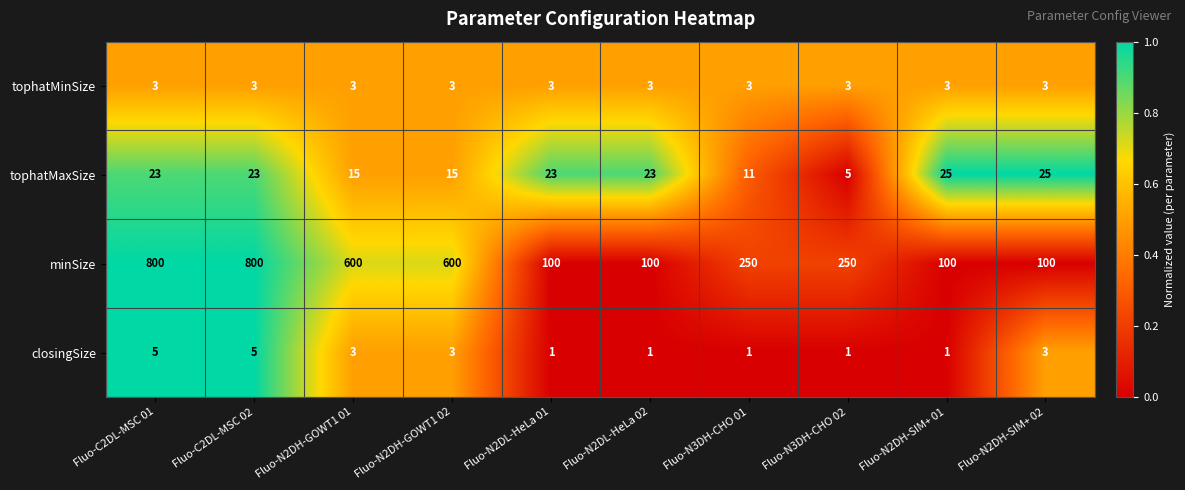

What is the maximum value shown in the chart?

800